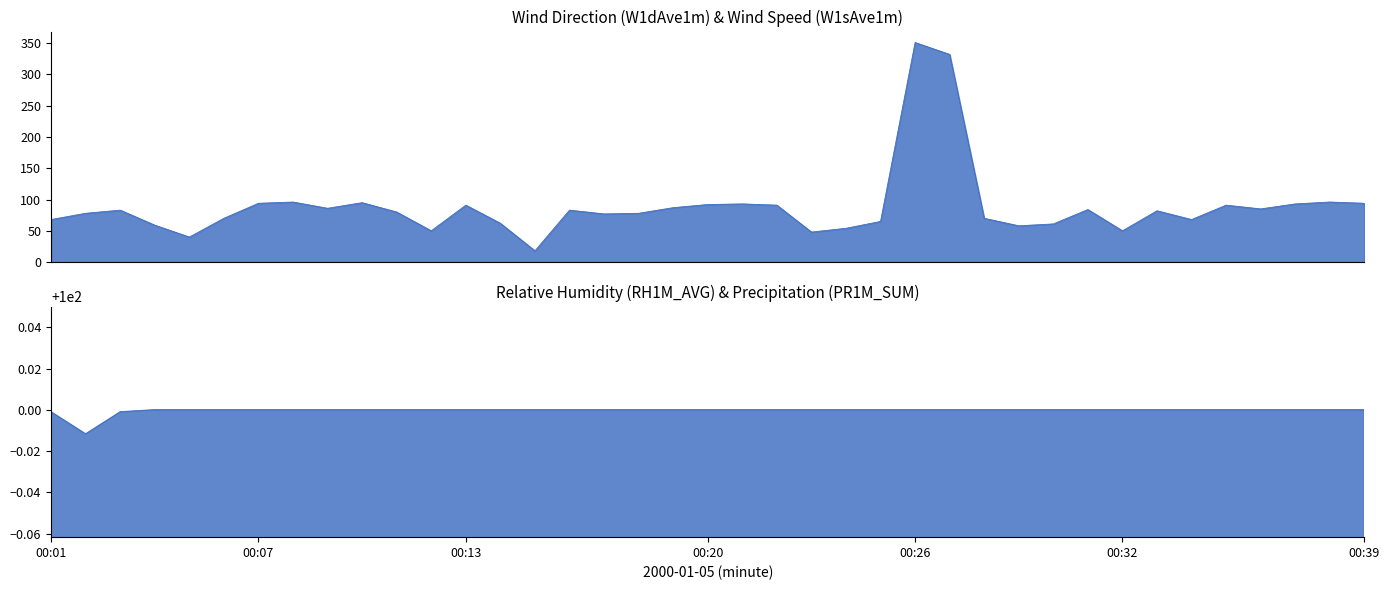

What is the value of the W1dAve1m point at the 12th from the left?

50.0